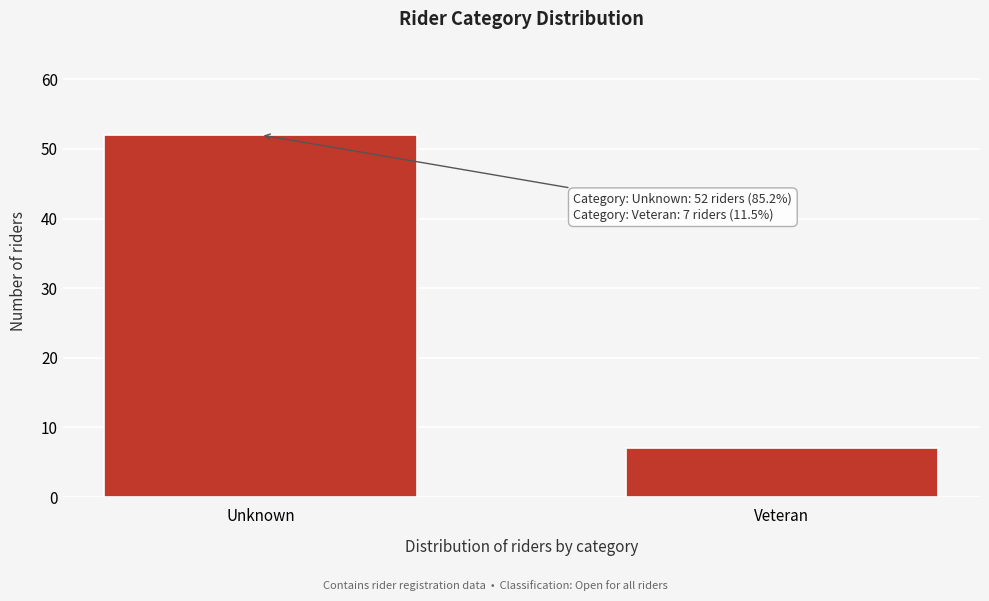

Reading left to right, transcribe all the data shown in this chart.

52	7